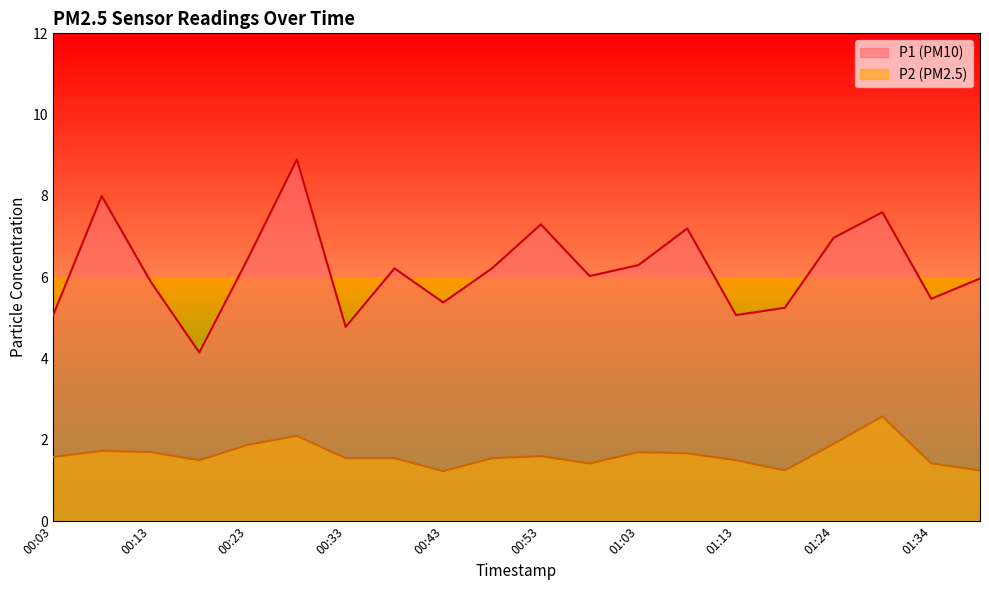

Which series changed the most between 00:28 and 00:48?

P1